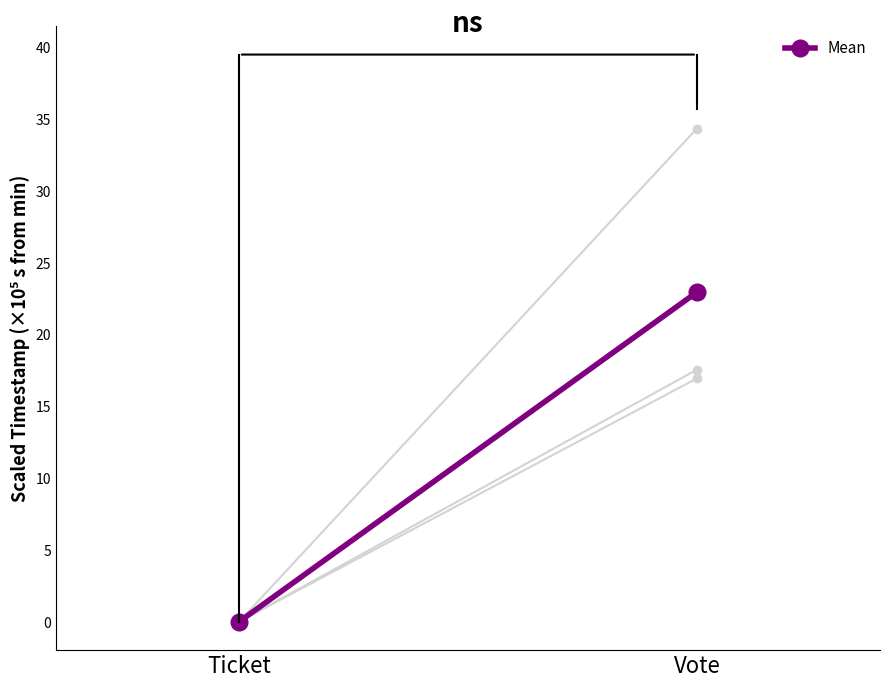

How many data points are less than 22?

1